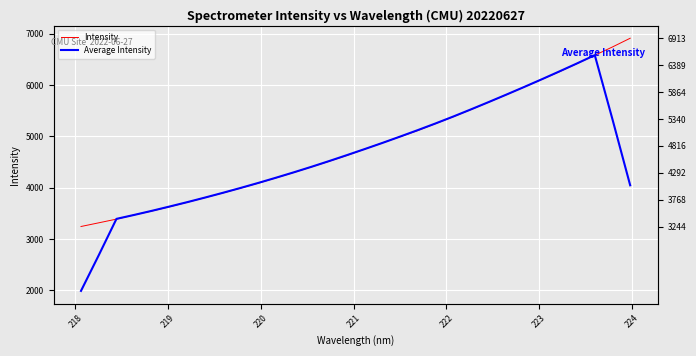

True or false: Intensity has more than 1 points higher than both neighbors.

False